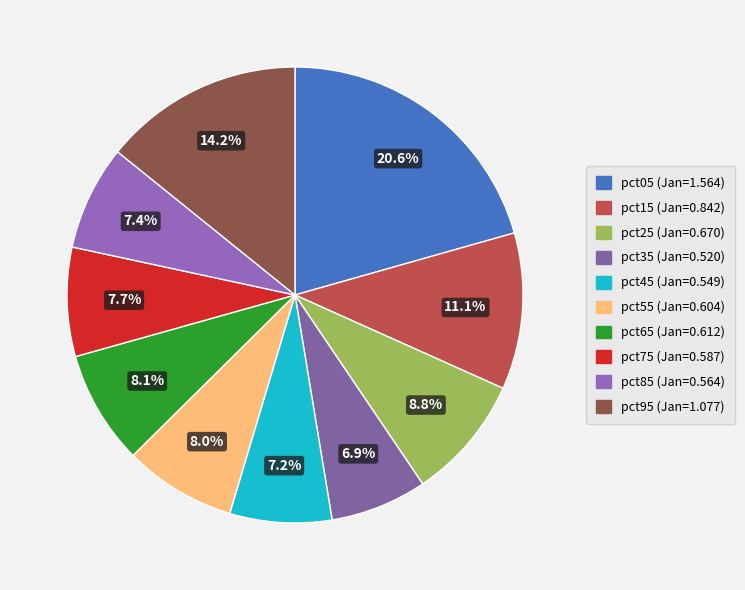

To the nearest percent, what is the difference between the largest and smallest slice percentages?

14%